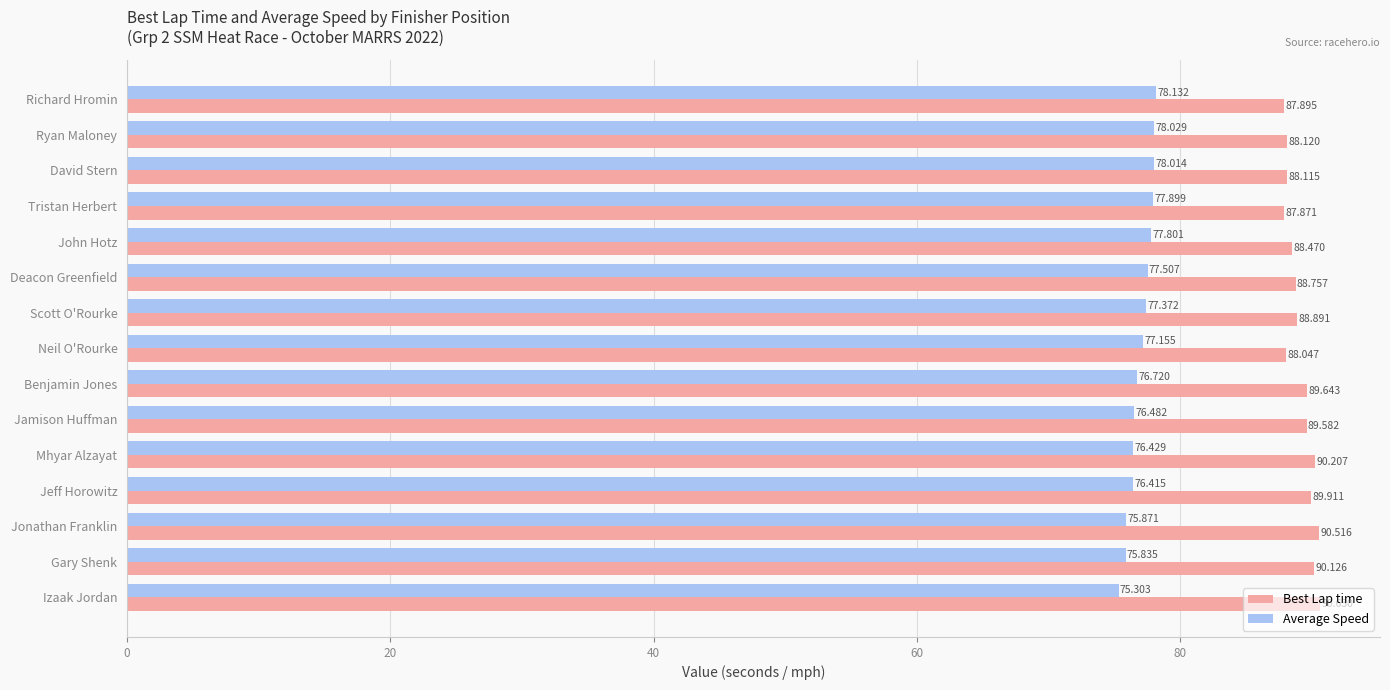

Between Jamison Huffman and Izaak Jordan, which series saw the biggest shift?

Average Speed